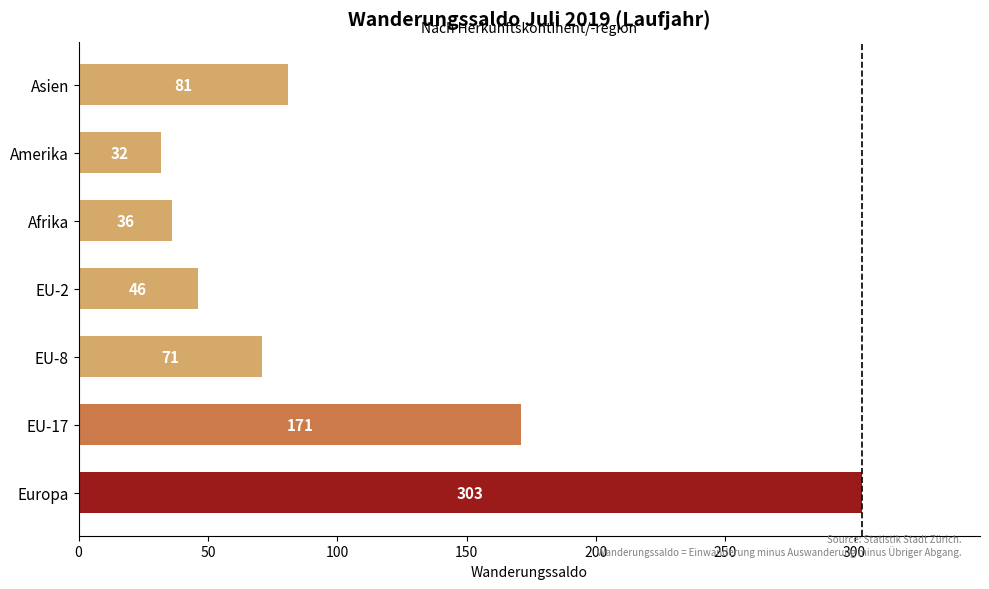

What is the change in value from EU-17 to EU-2?

-125